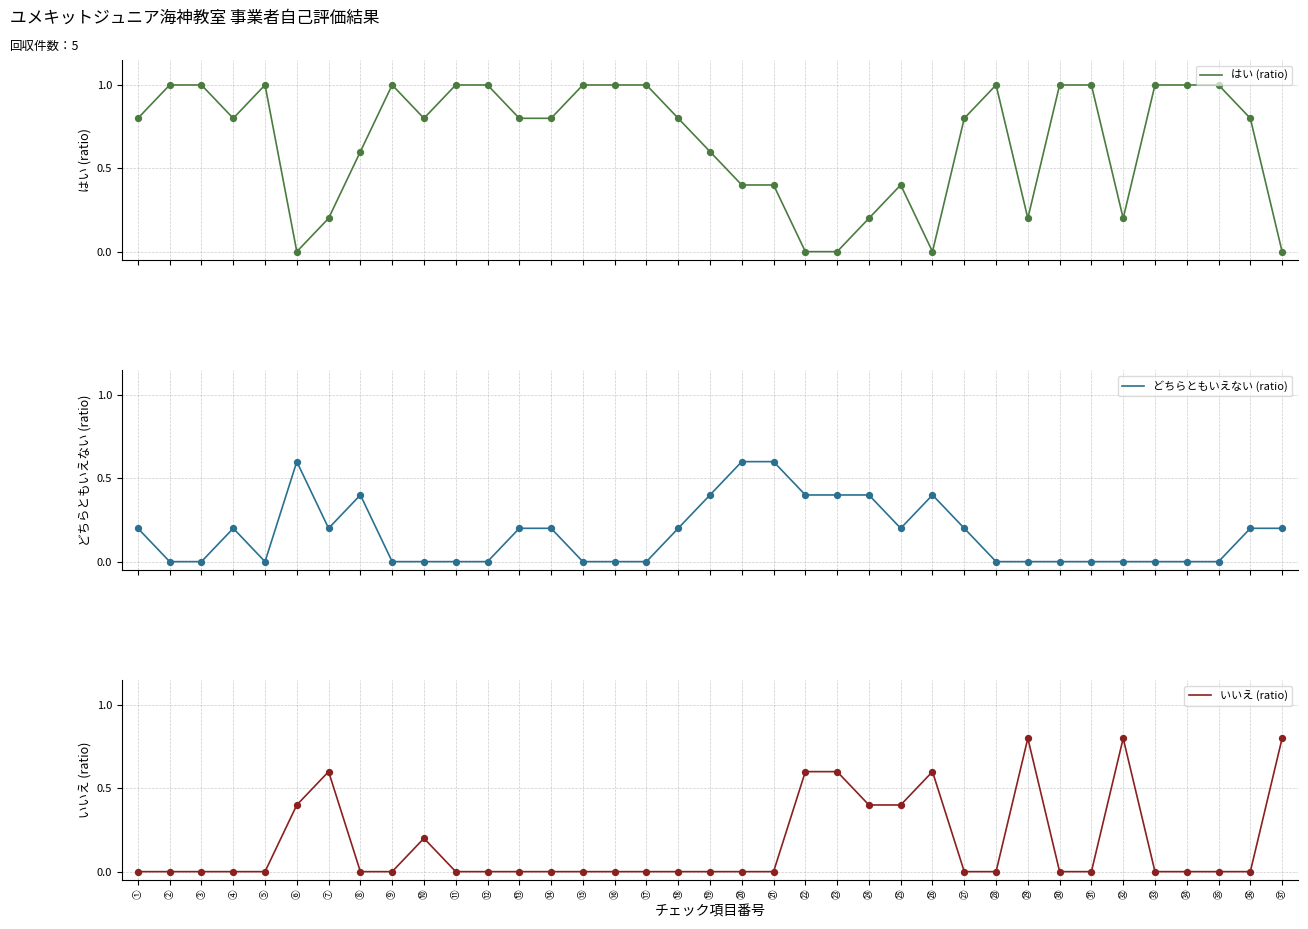

At which category is the sum across all series the highest?

①